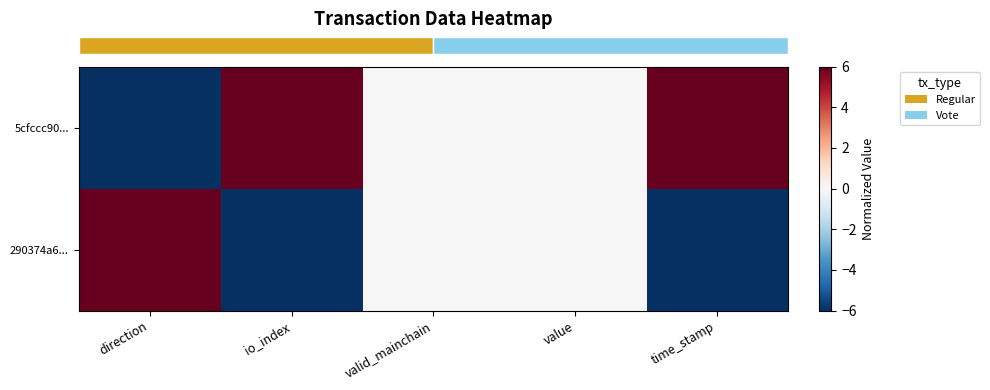

At how many categories does at least one series exceed 1?

3